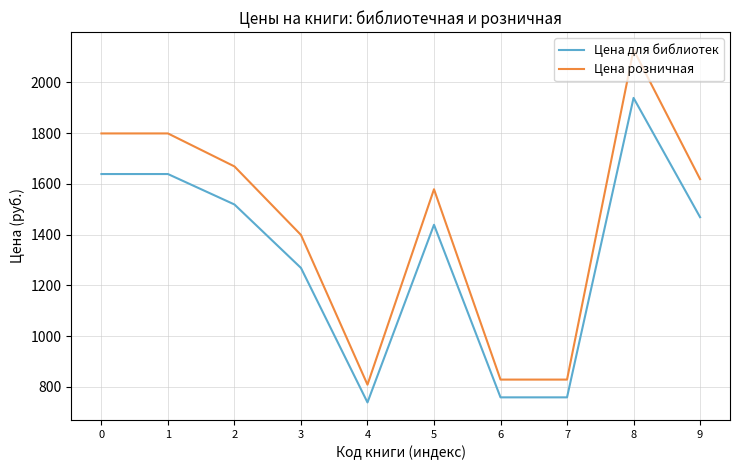

What is the total value across all series at 4?

1548